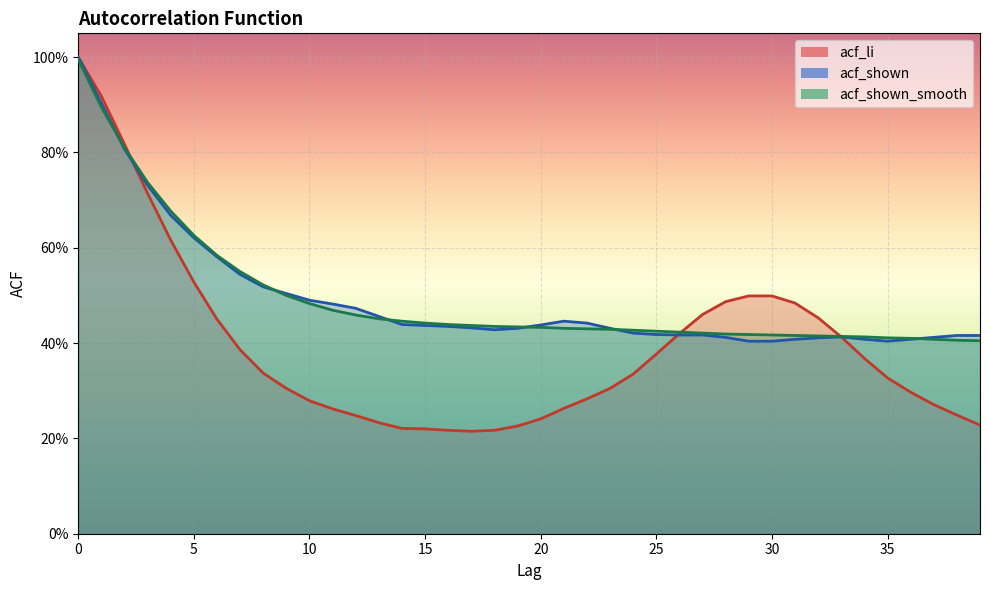

Between 6 and 28, which series saw the biggest shift?

acf_shown